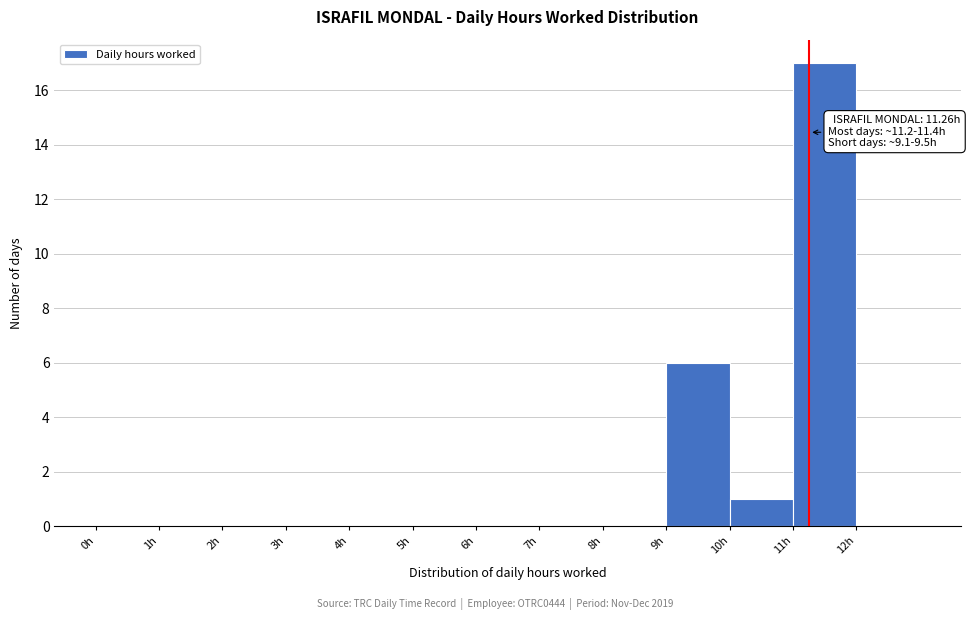

Over which range of the x-axis is the bar tallest?

11 to 12